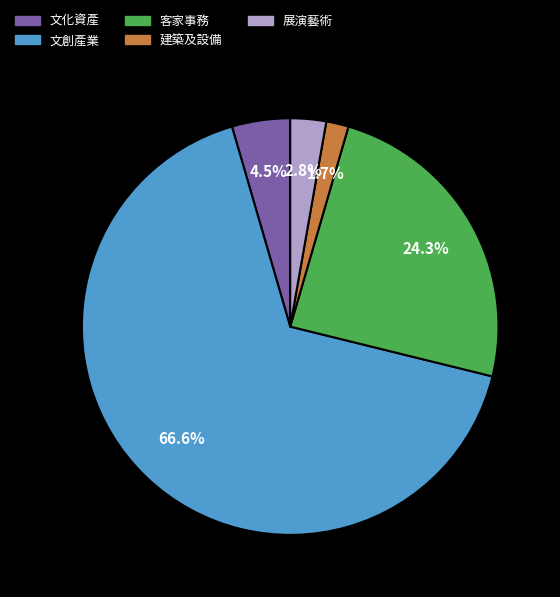

How many slices are in this pie chart?

5